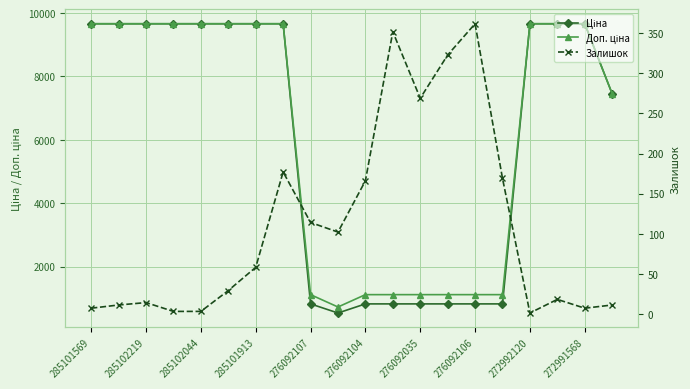

What is the lowest value of the Доп. ціна series?

724.0